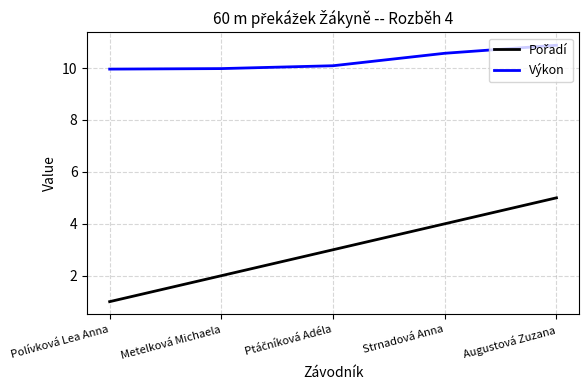

What is the difference between the maximum and minimum values in the Výkon series?

0.9